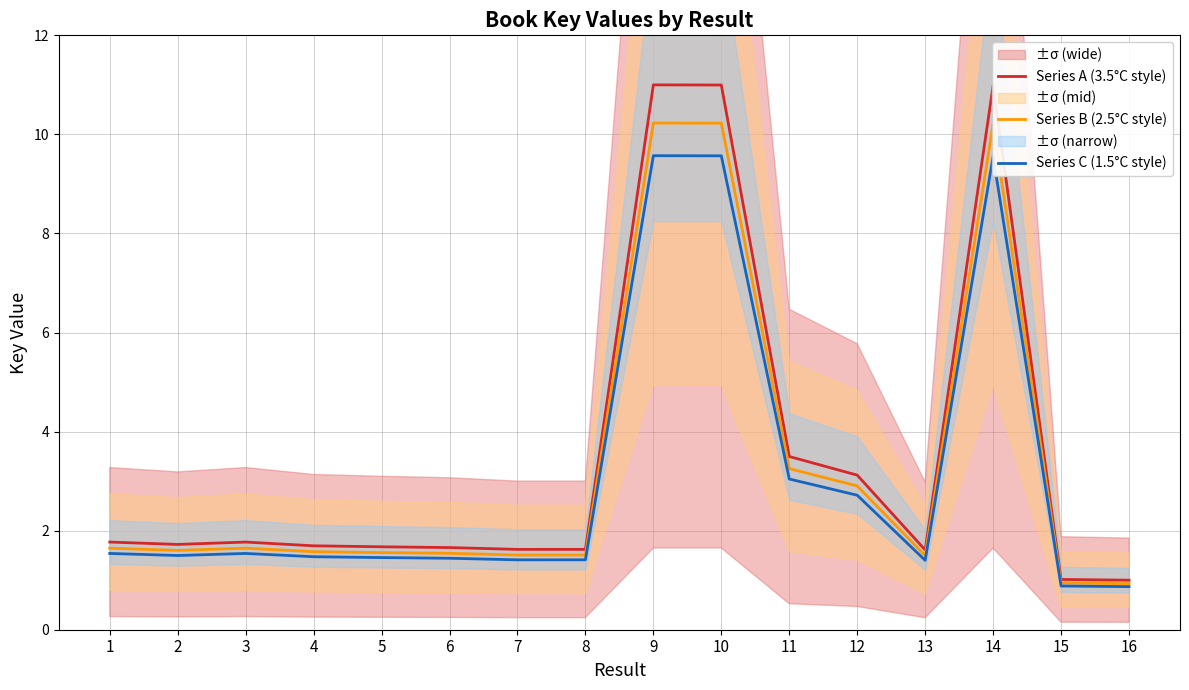

Reading left to right, list all the values displayed in this chart.

Series A (3.5°C style): 1=1.8	2=1.7	3=1.8	4=1.7	5=1.7	6=1.7	7=1.6	8=1.6	9=11.0	10=11.0	11=3.5	12=3.1	13=1.6	14=11.0	15=1.0	16=1.0
Series B (2.5°C style): 1=1.6	2=1.6	3=1.6	4=1.6	5=1.6	6=1.5	7=1.5	8=1.5	9=10.2	10=10.2	11=3.3	12=2.9	13=1.5	14=10.2	15=0.9	16=0.9
Series C (1.5°C style): 1=1.5	2=1.5	3=1.5	4=1.5	5=1.5	6=1.4	7=1.4	8=1.4	9=9.6	10=9.6	11=3.0	12=2.7	13=1.4	14=9.6	15=0.9	16=0.9